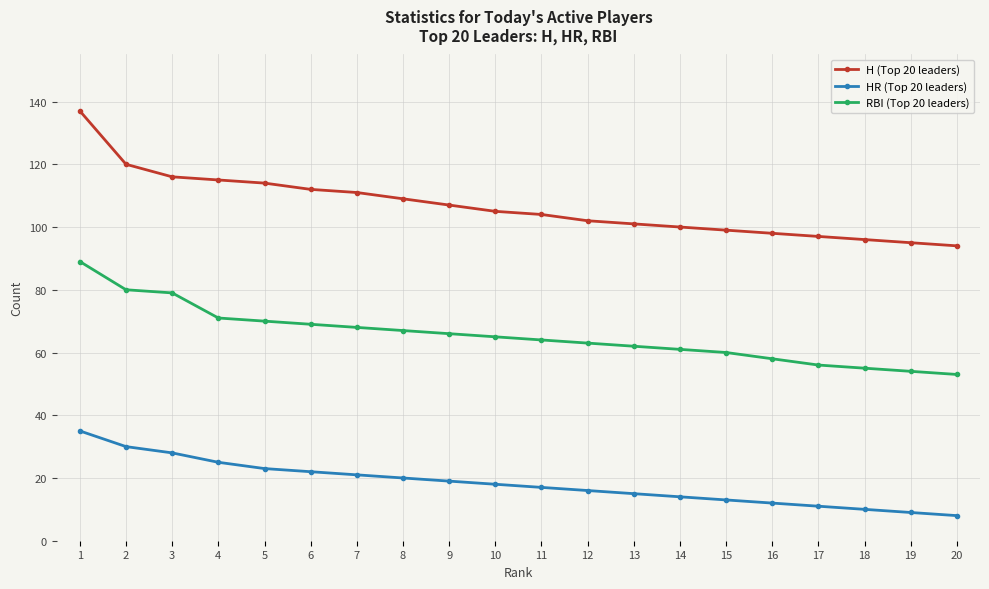

Between 12 and 18, which series saw the biggest shift?

RBI (Top 20 leaders)